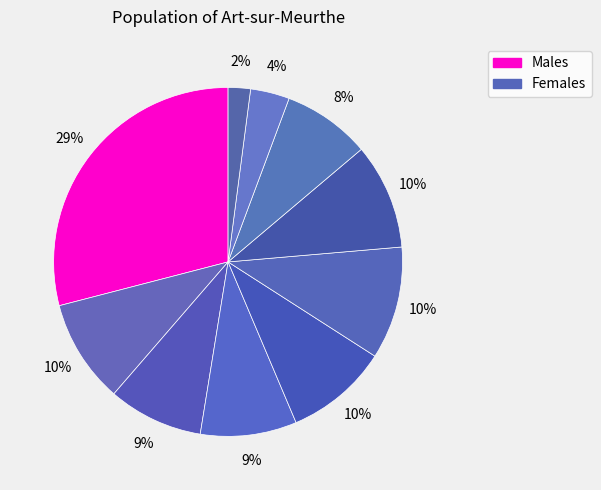

How many segments does this pie chart have?

10